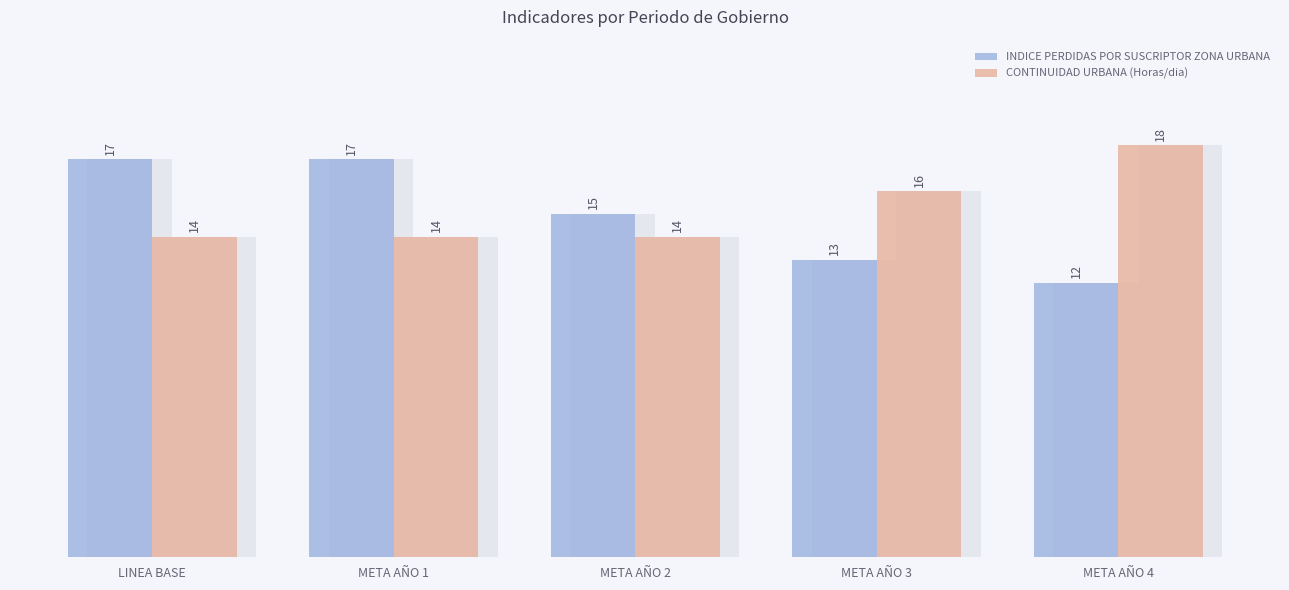

What is the sum of all CONTINUIDAD URBANA (Horas/dia) values?

76.0